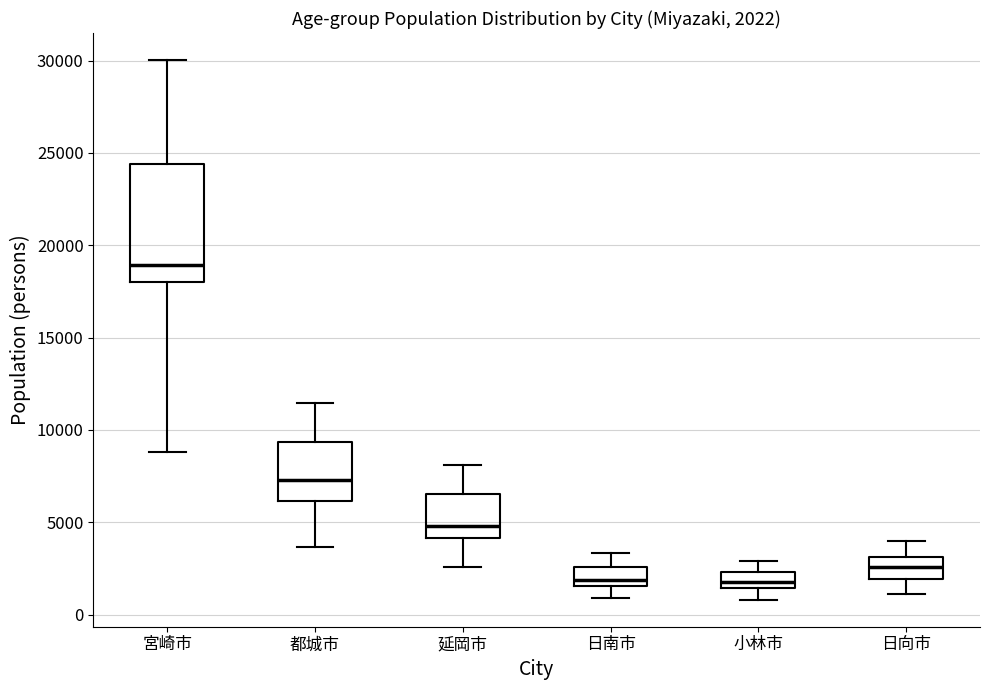

Which box has the highest median line?

宮崎市